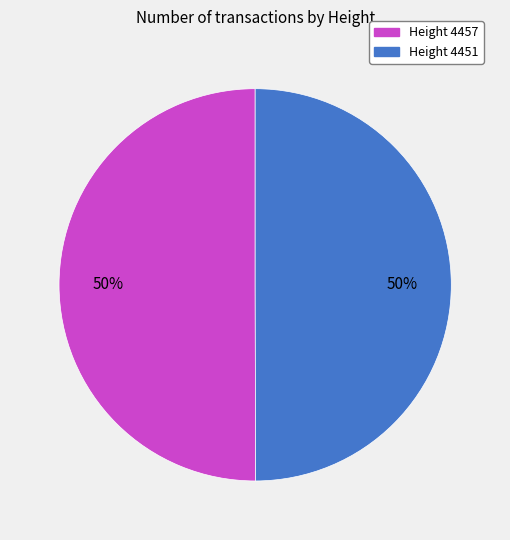

The Height 4451 slice represents 57% of the pie. True or false?

False